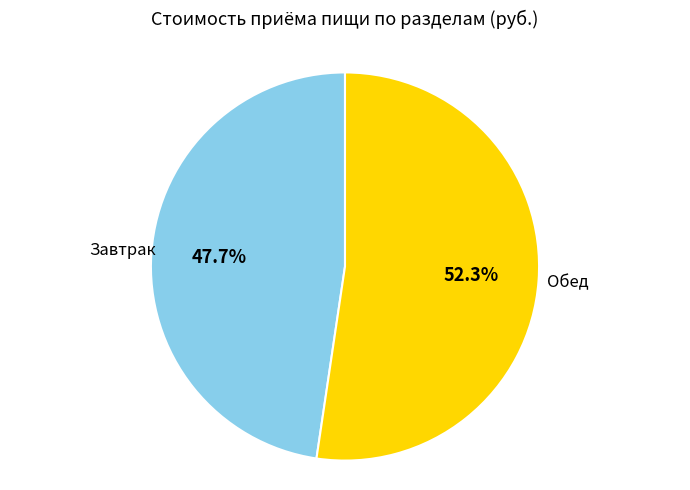

Do Завтрак and Обед together represent more than half of the pie?

Yes